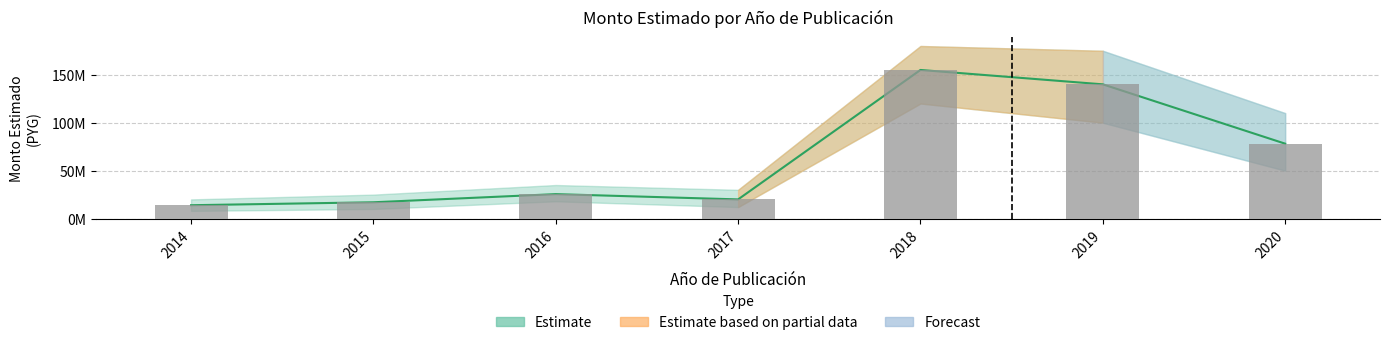

Rank the categories by value from highest to lowest.

2018, 2019, 2020, 2016, 2017, 2015, 2014